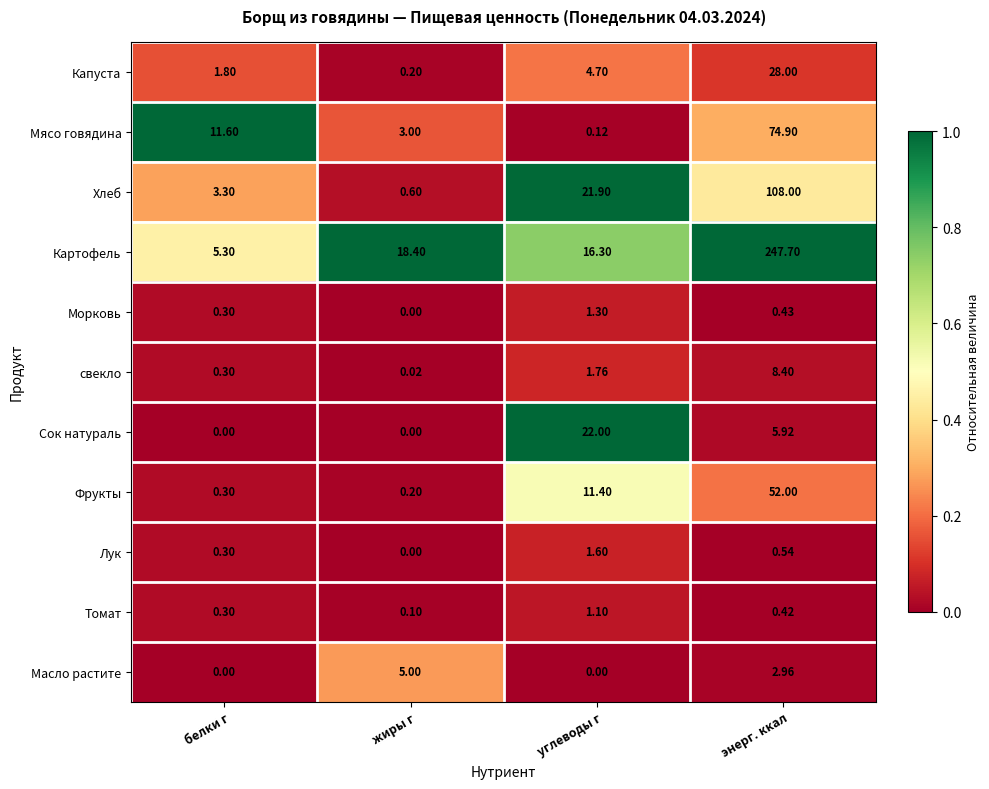

At which label is Лук closest to 0?

жиры г